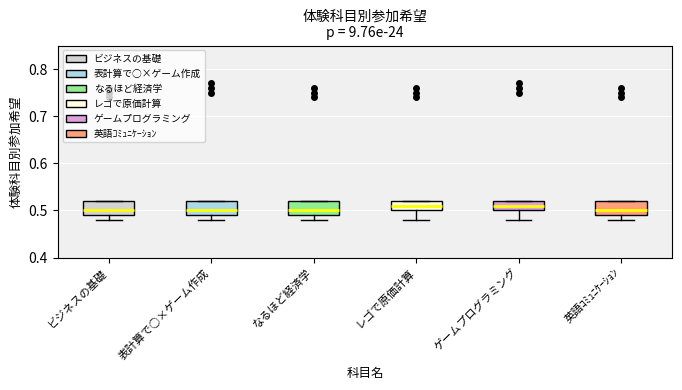

Where is the lower edge of the box for ビジネスの基礎 on the y-axis? The values are not printed on the chart, so give them approximately, as read against the axis.

0.49